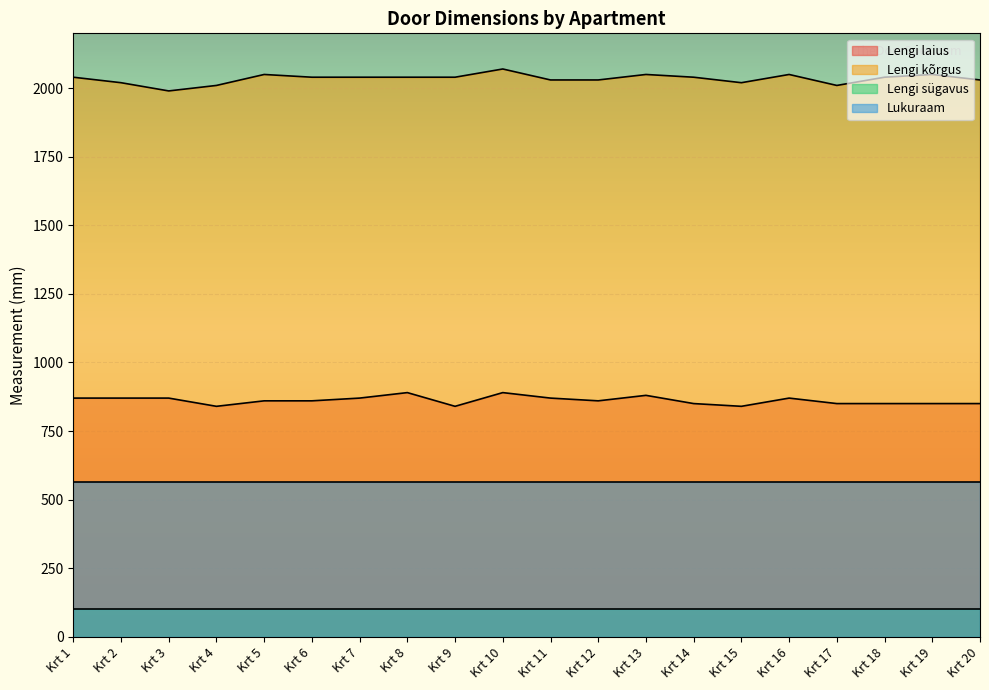

Where is the first local maximum for Lengi laius?

Krt 8